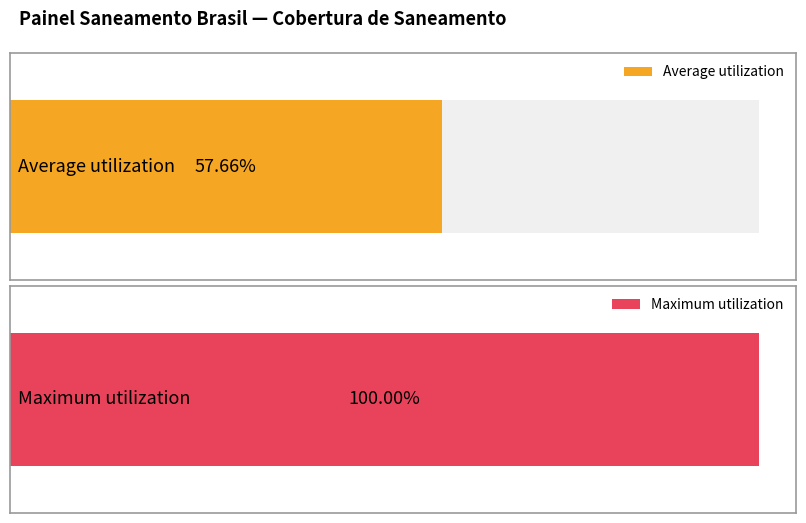

What is the maximum value shown in the chart?

1.0